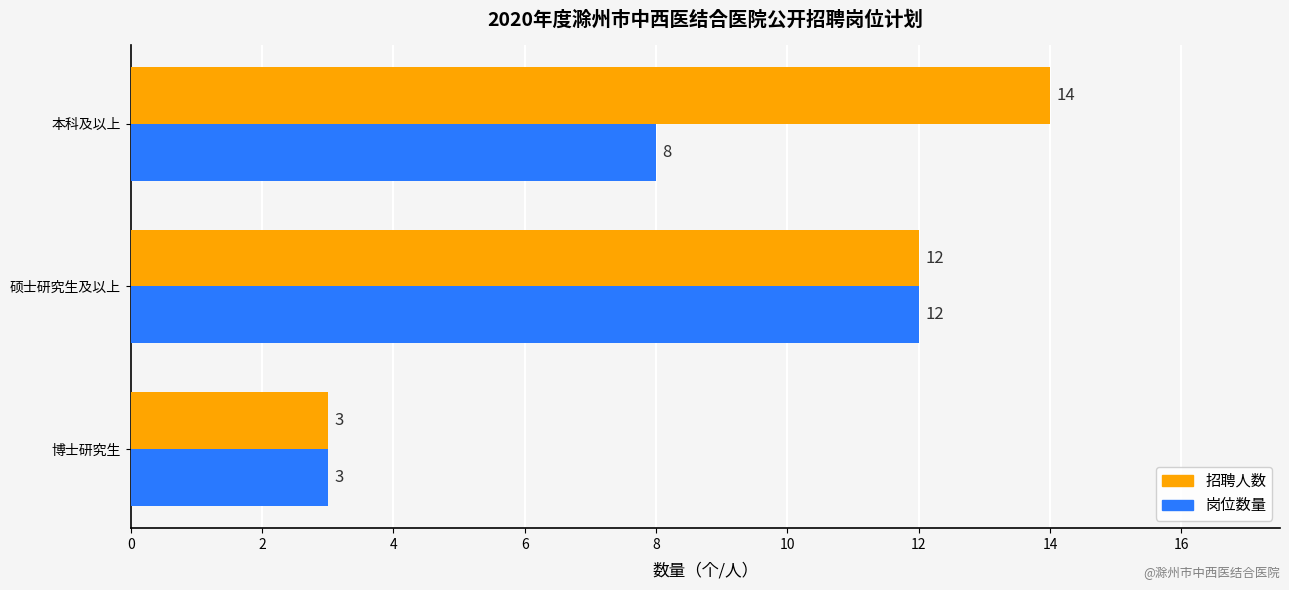

Is the value of 招聘人数 at 本科及以上 greater than the value of 岗位数量 at 硕士研究生及以上?

Yes